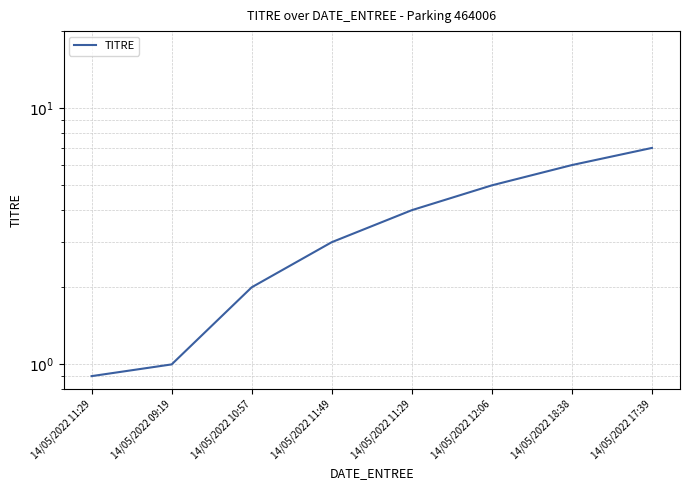

Which has a higher value, 14/05/2022 11:29 or 14/05/2022 09:19?

14/05/2022 11:29